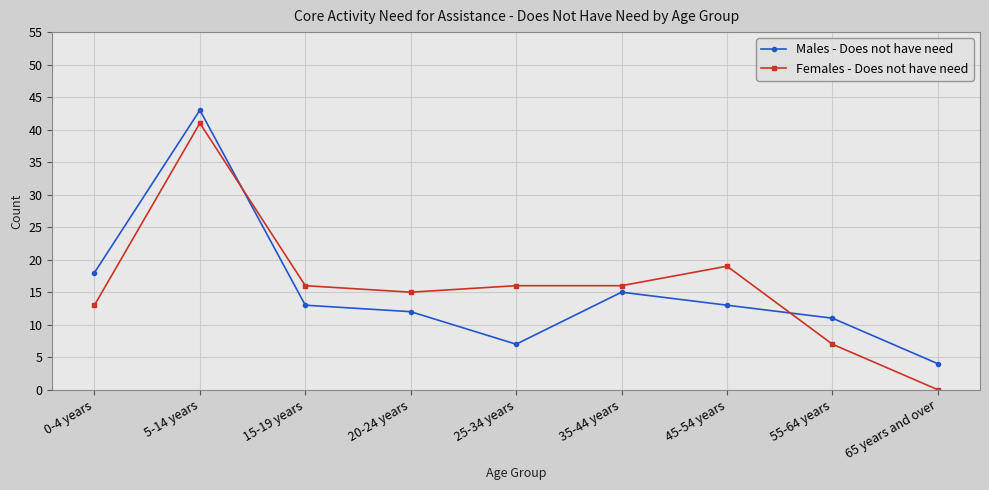

Where does the Males - Does not have need series first go above 13?

0-4 years